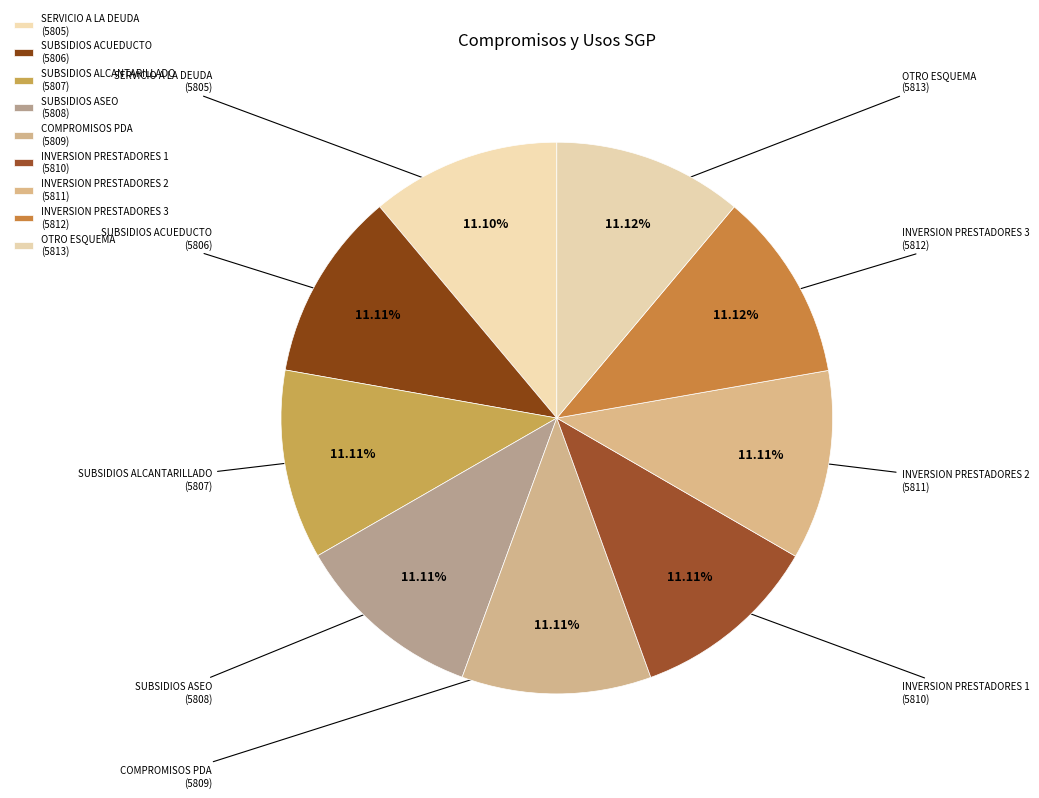

What is the largest slice in the pie chart?

COMPROMISOS CON OTRO ESQUEMA DE INVERSION